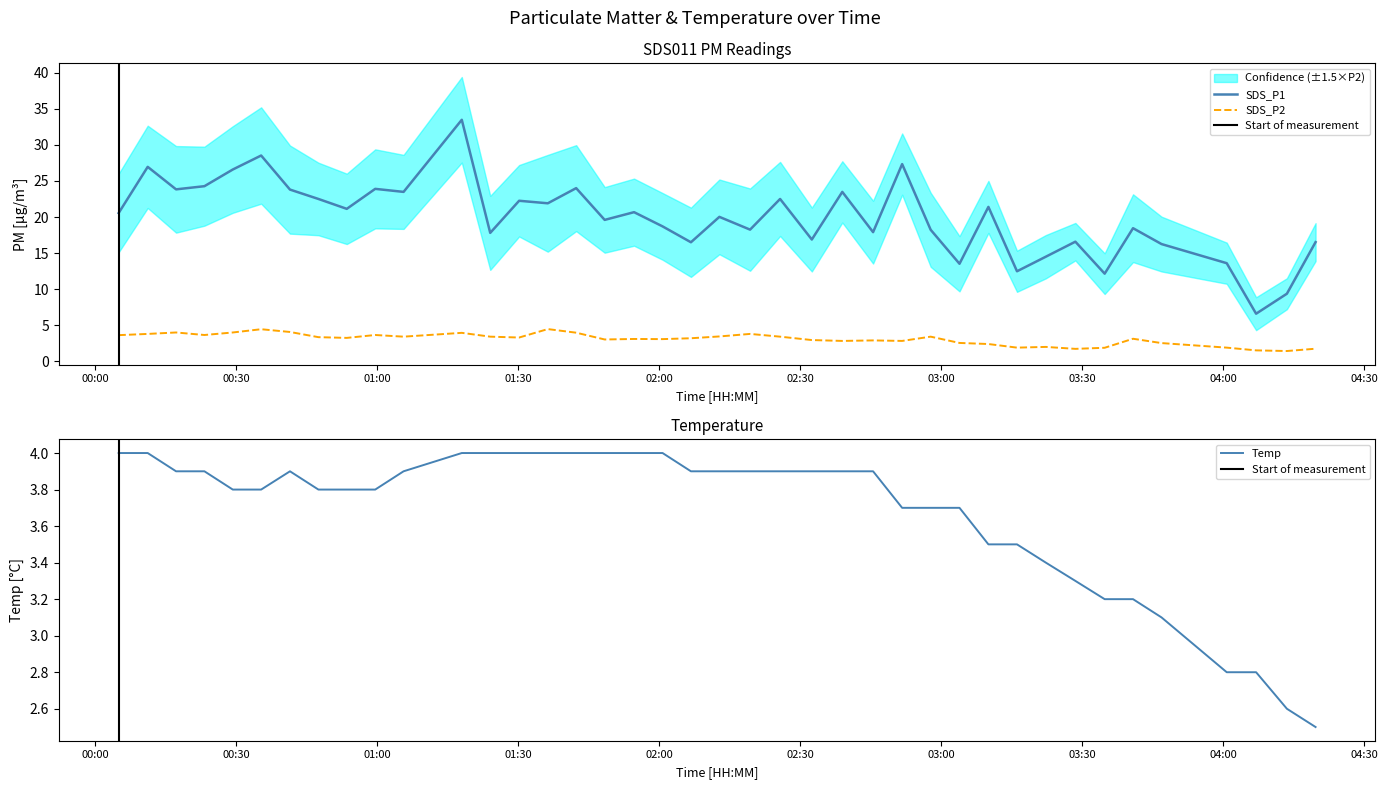

Reading right to left, what are all the values shown in this chart?

SDS_P1: 2023/02/24 04:19:40=16.5	2023/02/24 04:13:34=9.4	2023/02/24 04:07:01=6.6	2023/02/24 04:00:46=13.6	2023/02/24 03:46:54=16.2	2023/02/24 03:40:50=18.4	2023/02/24 03:34:48=12.2	2023/02/24 03:28:34=16.6	2023/02/24 03:22:17=14.5	2023/02/24 03:16:09=12.5	2023/02/24 03:10:04=21.4	2023/02/24 03:03:55=13.5	2023/02/24 02:57:47=18.2	2023/02/24 02:51:43=27.3	2023/02/24 02:45:32=17.9	2023/02/24 02:38:59=23.5	2023/02/24 02:32:30=16.9	2023/02/24 02:25:45=22.5	2023/02/24 02:19:22=18.2	2023/02/24 02:12:50=20.0	2023/02/24 02:06:47=16.5	2023/02/24 02:00:45=18.7	2023/02/24 01:54:41=20.7	2023/02/24 01:48:26=19.6	2023/02/24 01:42:22=24.0	2023/02/24 01:36:20=21.9	2023/02/24 01:30:14=22.2	2023/02/24 01:24:05=17.8	2023/02/24 01:18:02=33.5	2023/02/24 01:05:39=23.5	2023/02/24 00:59:37=23.9	2023/02/24 00:53:34=21.1	2023/02/24 00:47:32=22.5	2023/02/24 00:41:29=23.8	2023/02/24 00:35:21=28.5	2023/02/24 00:29:19=26.6	2023/02/24 00:23:17=24.3	2023/02/24 00:17:15=23.8	2023/02/24 00:11:13=26.9	2023/02/24 00:05:02=20.6
SDS_P2: 2023/02/24 04:19:40=1.8	2023/02/24 04:13:34=1.4	2023/02/24 04:07:01=1.5	2023/02/24 04:00:46=1.9	2023/02/24 03:46:54=2.5	2023/02/24 03:40:50=3.1	2023/02/24 03:34:48=1.9	2023/02/24 03:28:34=1.7	2023/02/24 03:22:17=2.0	2023/02/24 03:16:09=1.9	2023/02/24 03:10:04=2.4	2023/02/24 03:03:55=2.5	2023/02/24 02:57:47=3.4	2023/02/24 02:51:43=2.8	2023/02/24 02:45:32=2.9	2023/02/24 02:38:59=2.8	2023/02/24 02:32:30=3.0	2023/02/24 02:25:45=3.4	2023/02/24 02:19:22=3.8	2023/02/24 02:12:50=3.5	2023/02/24 02:06:47=3.2	2023/02/24 02:00:45=3.1	2023/02/24 01:54:41=3.1	2023/02/24 01:48:26=3.0	2023/02/24 01:42:22=4.0	2023/02/24 01:36:20=4.5	2023/02/24 01:30:14=3.3	2023/02/24 01:24:05=3.4	2023/02/24 01:18:02=4.0	2023/02/24 01:05:39=3.4	2023/02/24 00:59:37=3.6	2023/02/24 00:53:34=3.2	2023/02/24 00:47:32=3.4	2023/02/24 00:41:29=4.1	2023/02/24 00:35:21=4.5	2023/02/24 00:29:19=4.0	2023/02/24 00:23:17=3.6	2023/02/24 00:17:15=4.0	2023/02/24 00:11:13=3.8	2023/02/24 00:05:02=3.6
Temp: 2023/02/24 04:19:40=2.5	2023/02/24 04:13:34=2.6	2023/02/24 04:07:01=2.8	2023/02/24 04:00:46=2.8	2023/02/24 03:46:54=3.1	2023/02/24 03:40:50=3.2	2023/02/24 03:34:48=3.2	2023/02/24 03:28:34=3.3	2023/02/24 03:22:17=3.4	2023/02/24 03:16:09=3.5	2023/02/24 03:10:04=3.5	2023/02/24 03:03:55=3.7	2023/02/24 02:57:47=3.7	2023/02/24 02:51:43=3.7	2023/02/24 02:45:32=3.9	2023/02/24 02:38:59=3.9	2023/02/24 02:32:30=3.9	2023/02/24 02:25:45=3.9	2023/02/24 02:19:22=3.9	2023/02/24 02:12:50=3.9	2023/02/24 02:06:47=3.9	2023/02/24 02:00:45=4.0	2023/02/24 01:54:41=4.0	2023/02/24 01:48:26=4.0	2023/02/24 01:42:22=4.0	2023/02/24 01:36:20=4.0	2023/02/24 01:30:14=4.0	2023/02/24 01:24:05=4.0	2023/02/24 01:18:02=4.0	2023/02/24 01:05:39=3.9	2023/02/24 00:59:37=3.8	2023/02/24 00:53:34=3.8	2023/02/24 00:47:32=3.8	2023/02/24 00:41:29=3.9	2023/02/24 00:35:21=3.8	2023/02/24 00:29:19=3.8	2023/02/24 00:23:17=3.9	2023/02/24 00:17:15=3.9	2023/02/24 00:11:13=4.0	2023/02/24 00:05:02=4.0